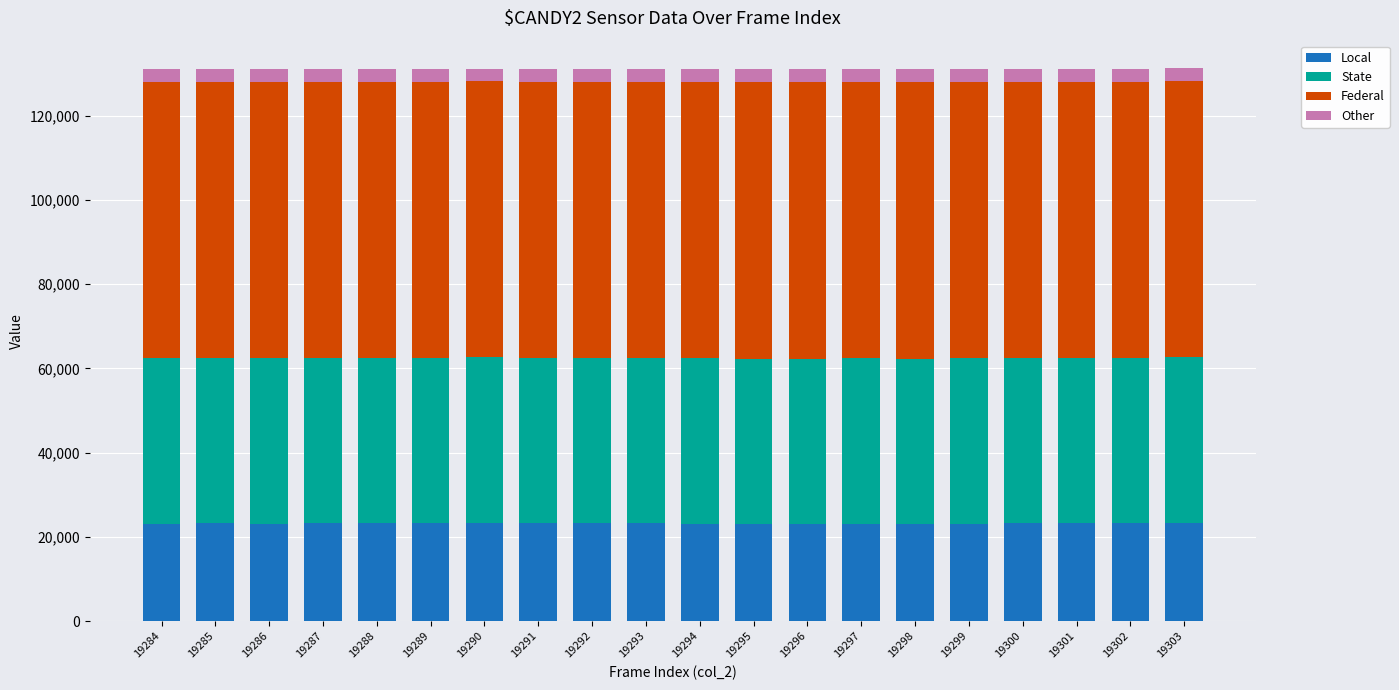

How many bars are there in total?

20